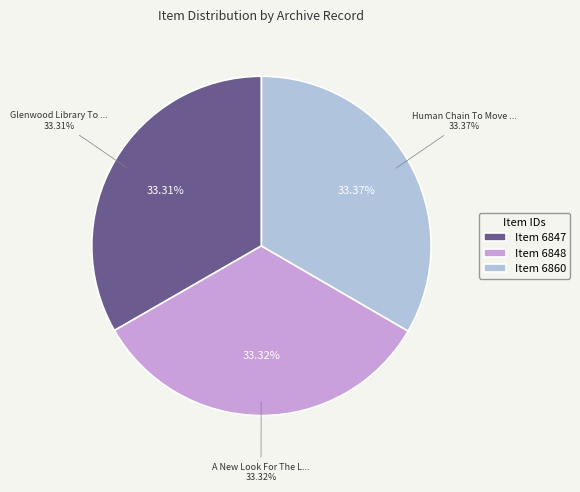

What is the largest slice in the pie chart?

Human Chain To Move Books - To Glenwood